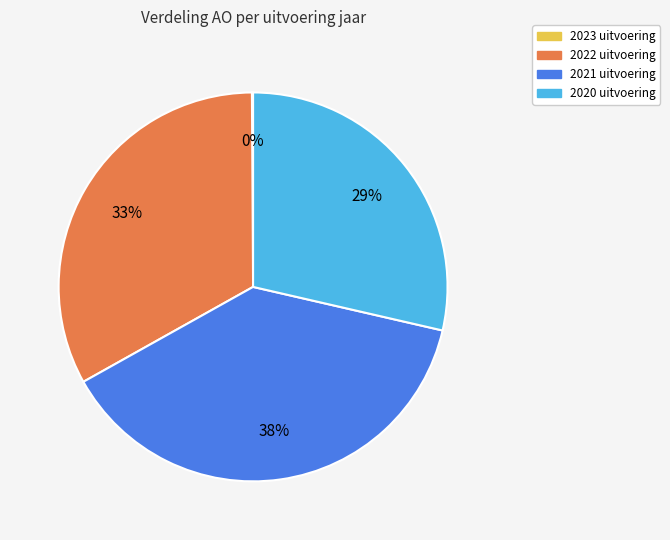

Which category has the biggest portion of the pie?

2021 uitvoering